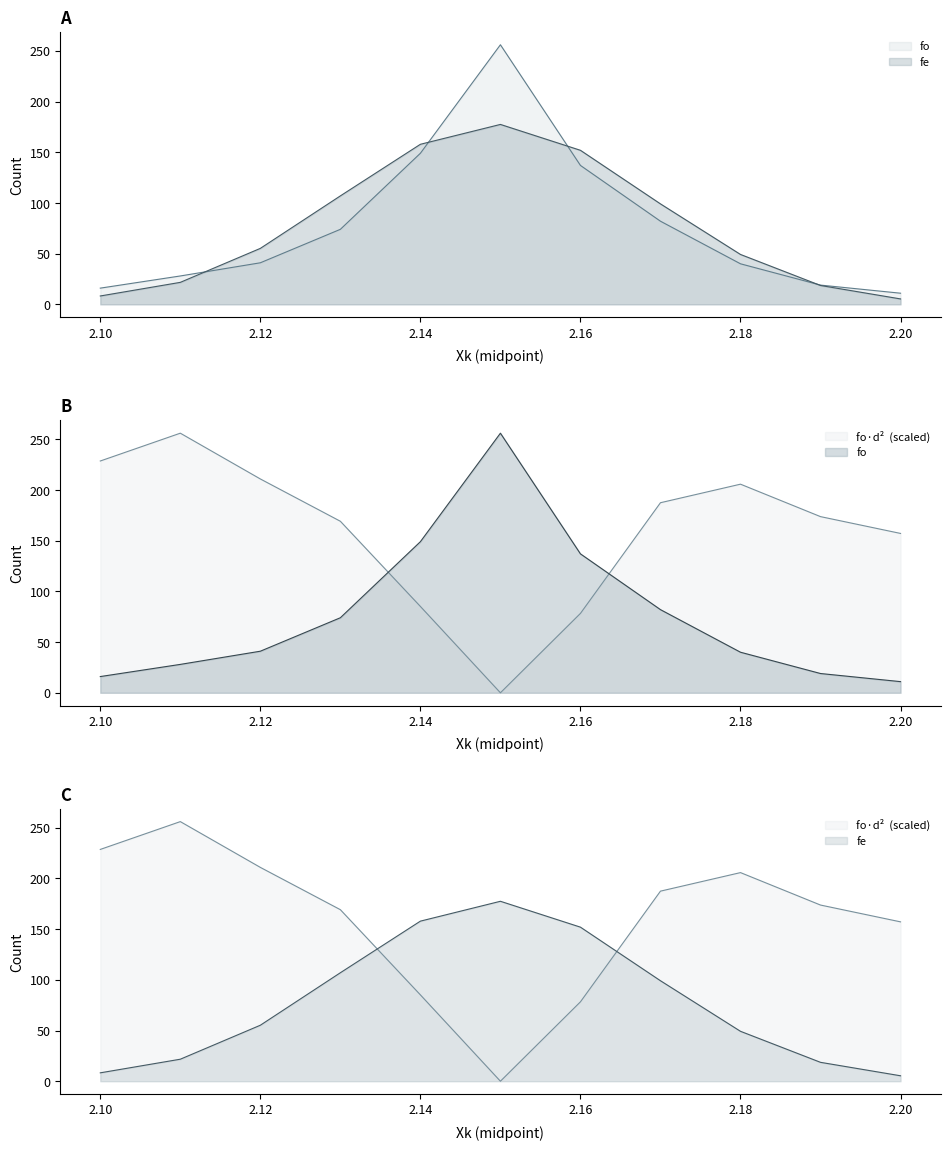

Read the fo_d2 value at 2.16.

78.3